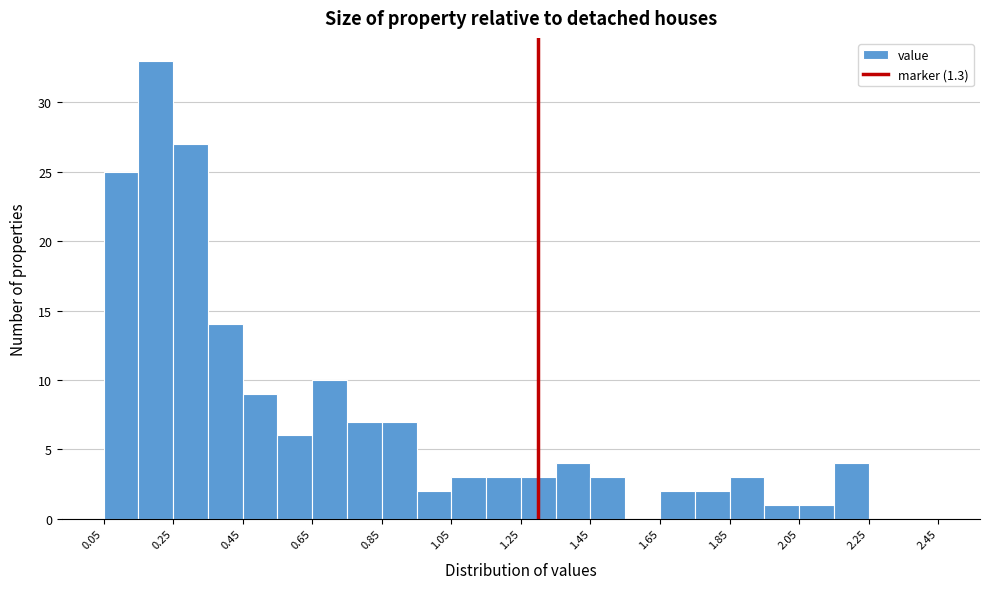

Over which range of the x-axis is the bar tallest?

0.15 to 0.25